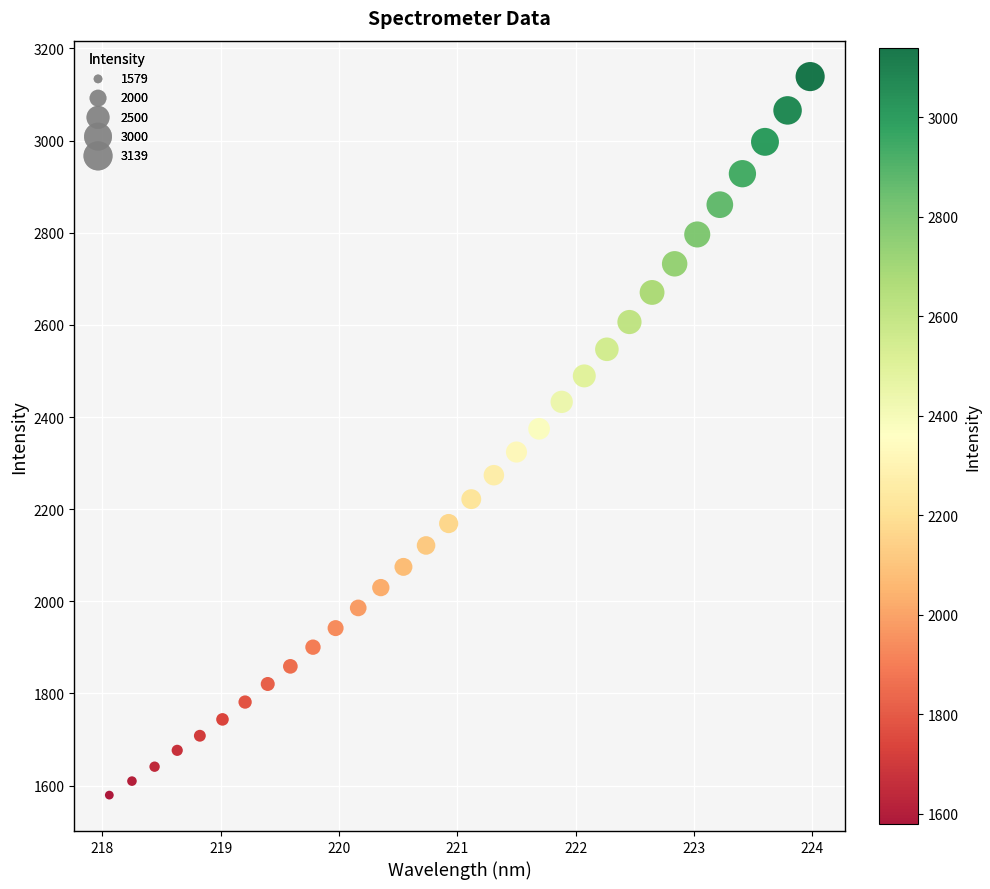

What is the range of X values (max minus min)?

5.9